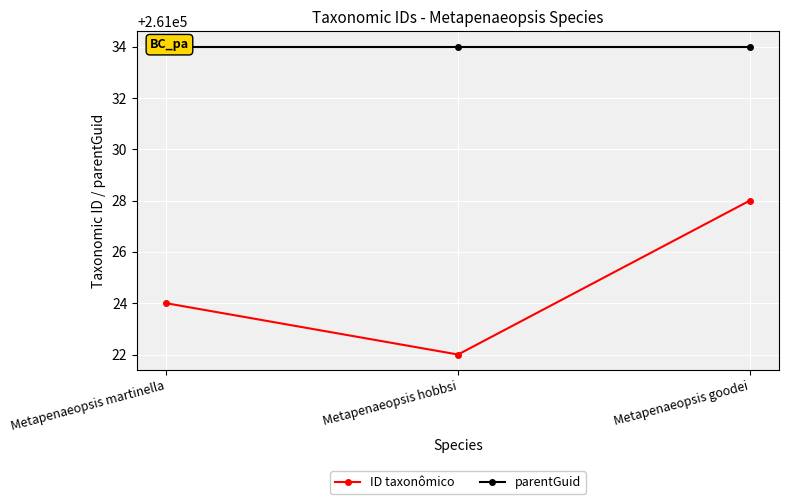

What position from the left is Metapenaeopsis martinella?

1